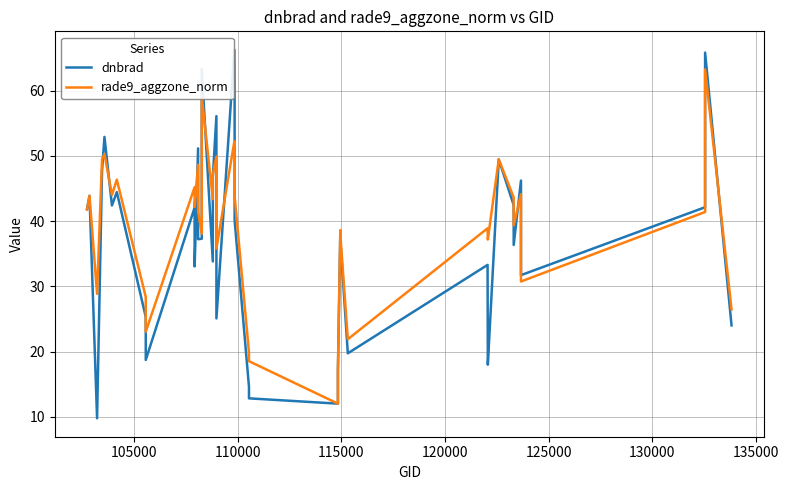

True or false: dnbrad and rade9_aggzone_norm cross at least once.

True